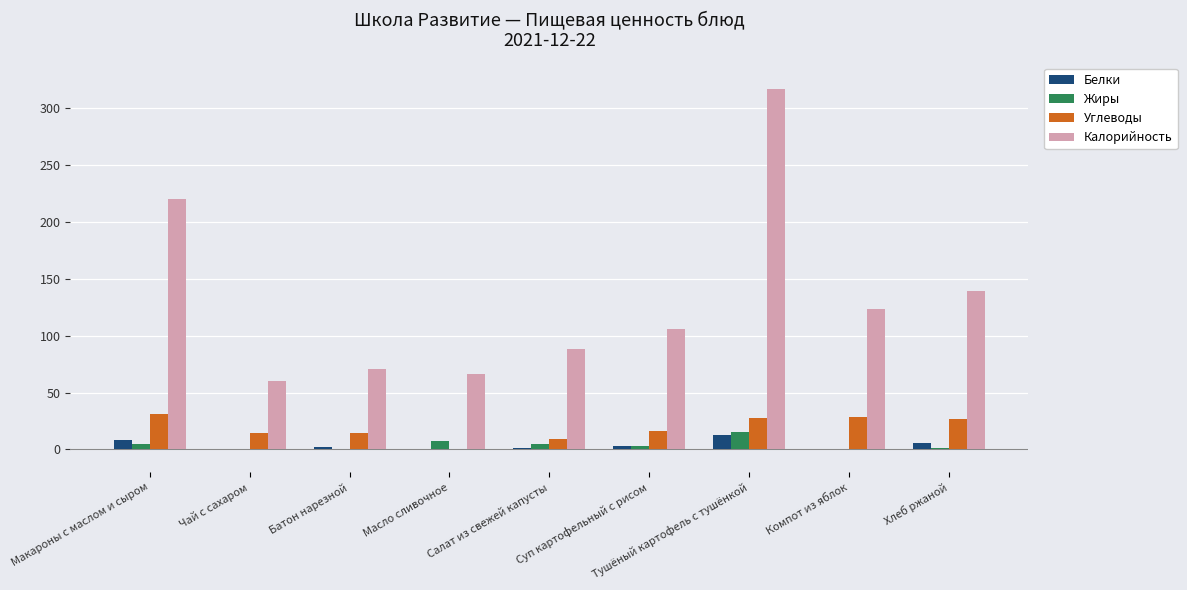

How many groups of bars are there?

9